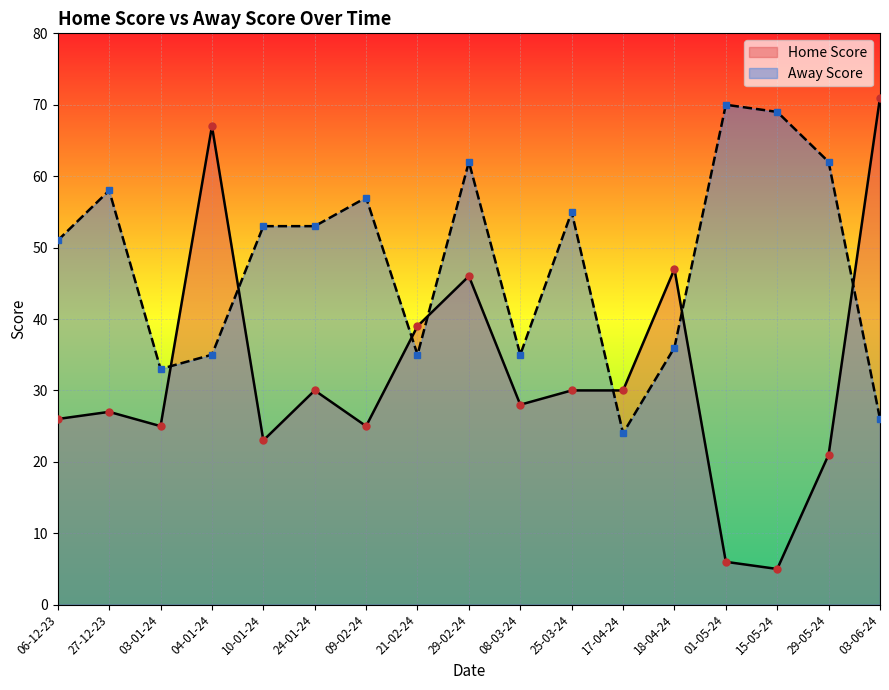

What is the total value across all series at 03-01-24?

58